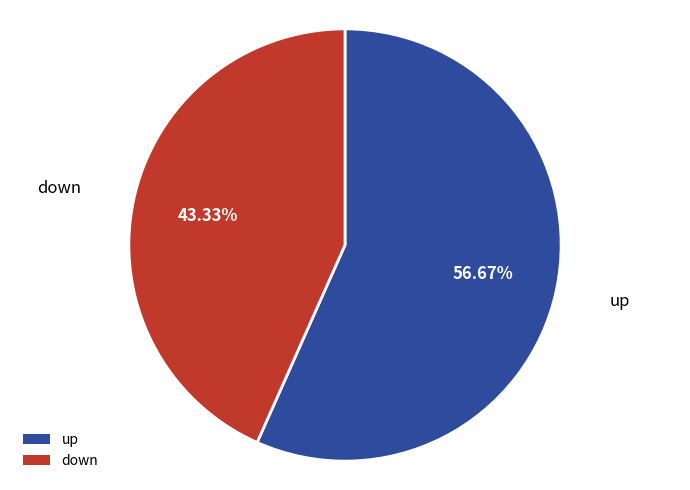

How many slices are in this pie chart?

2